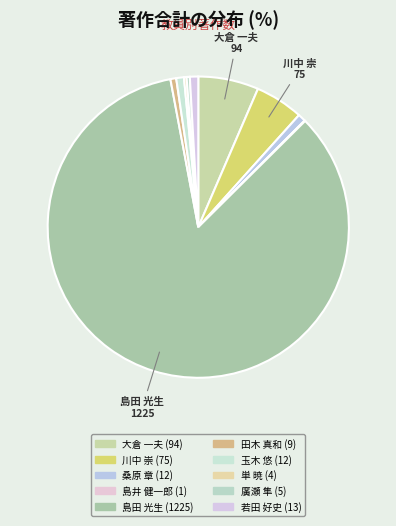

To the nearest percent, what is the average slice percentage?

10%